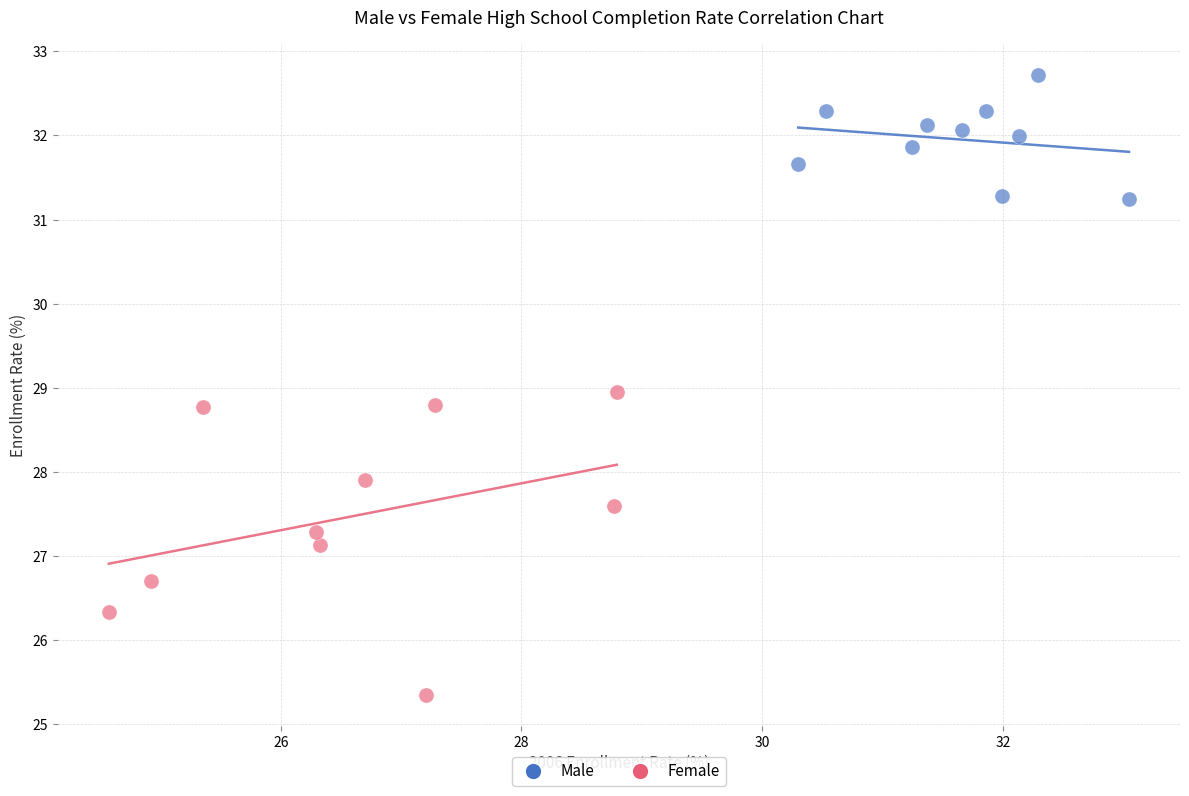

Which series has the widest spread of Y values?

Female